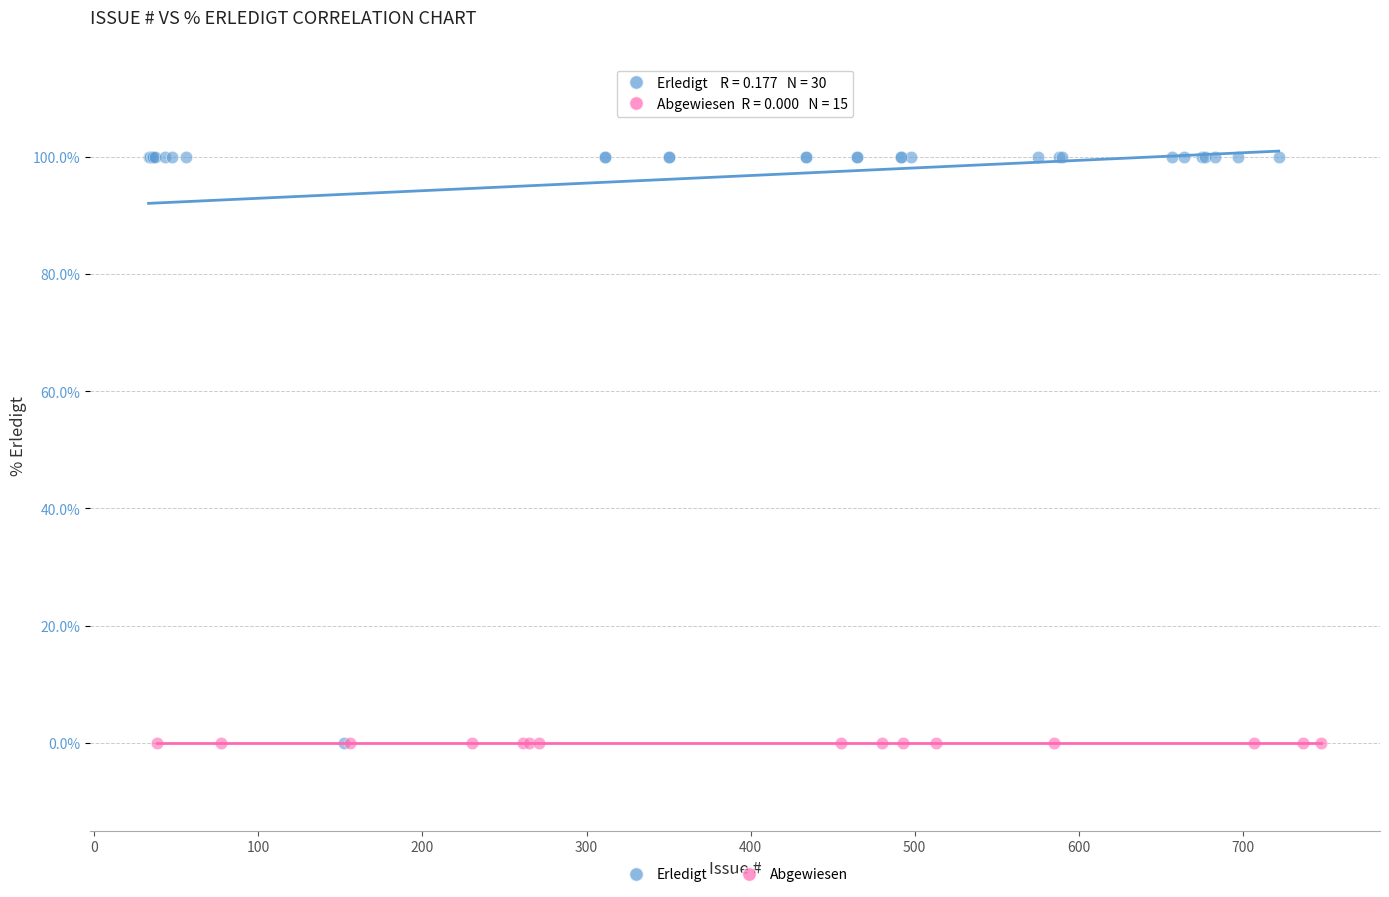

Which series reaches the maximum Y coordinate?

Erledigt